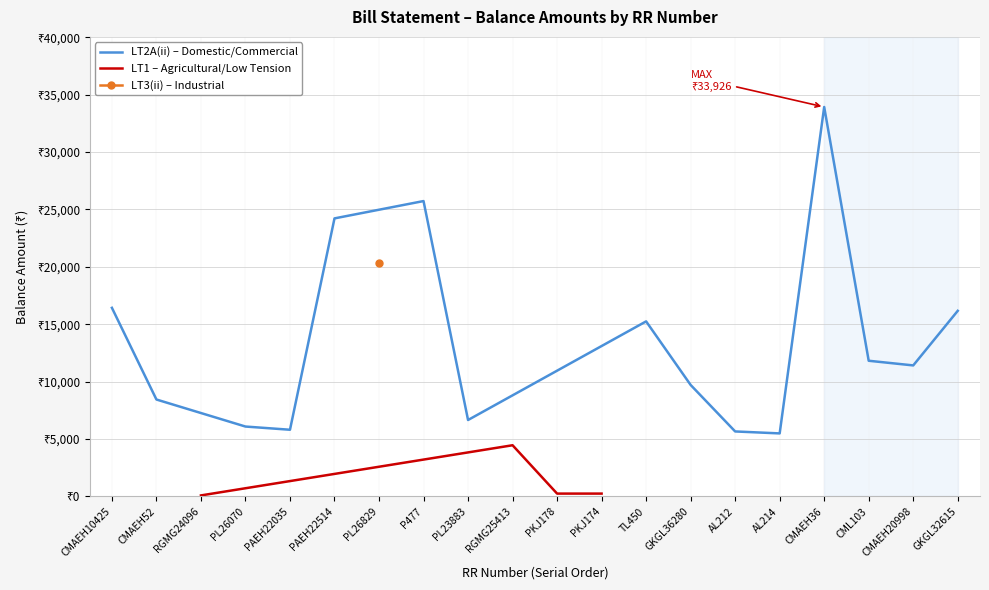

How many points are lower than both their immediate neighbors (excluding endpoints)?

5